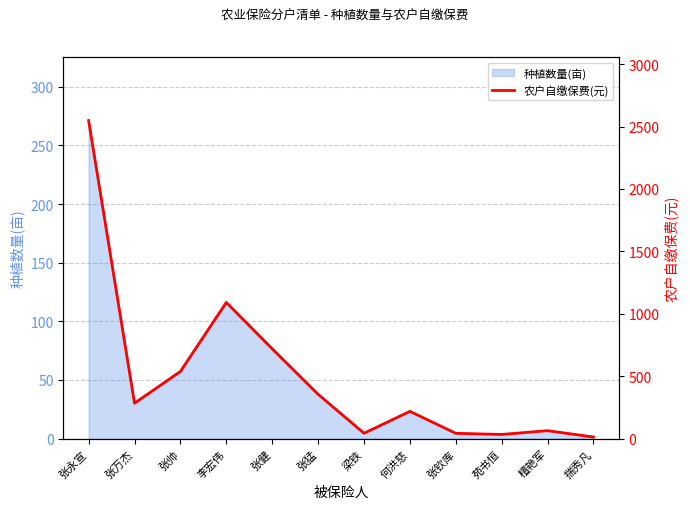

True or false: the data shows 42.3 at 张钦库.

True